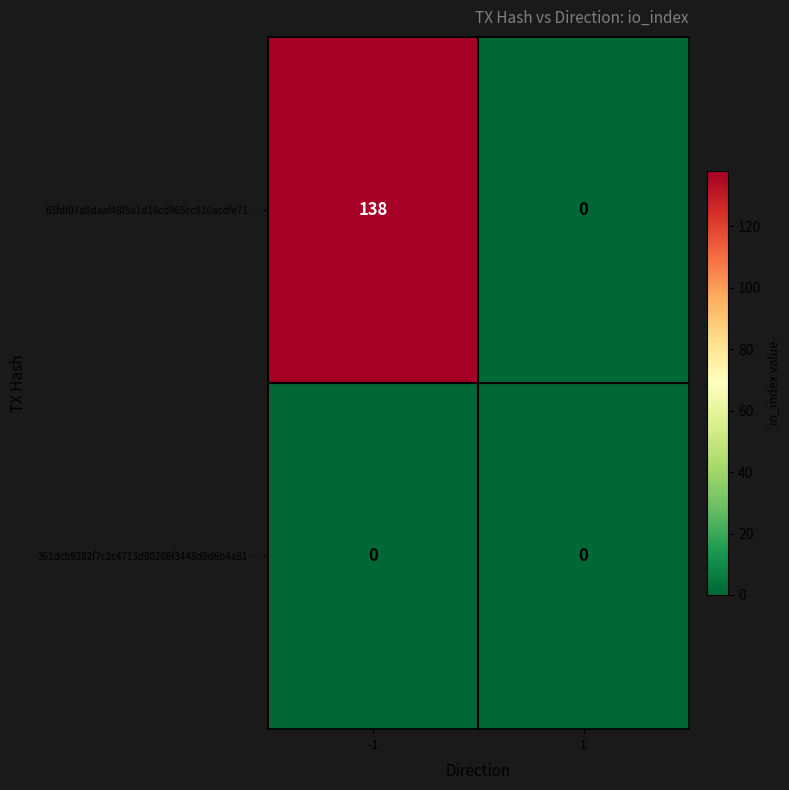

What is the greatest value displayed?

138